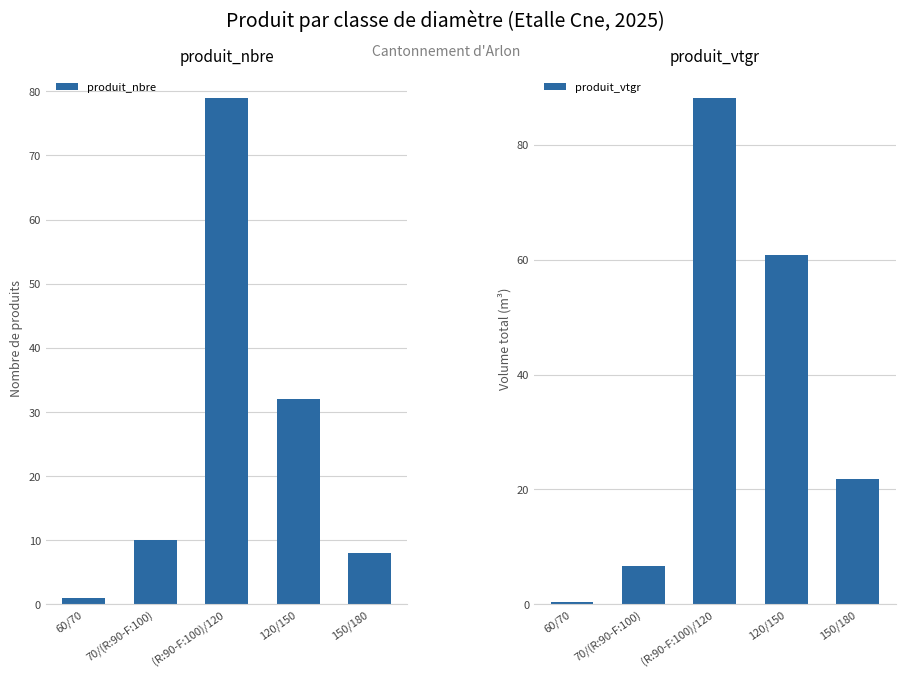

At which label does produit_nbre reach its peak?

(R:90-F:100)/120